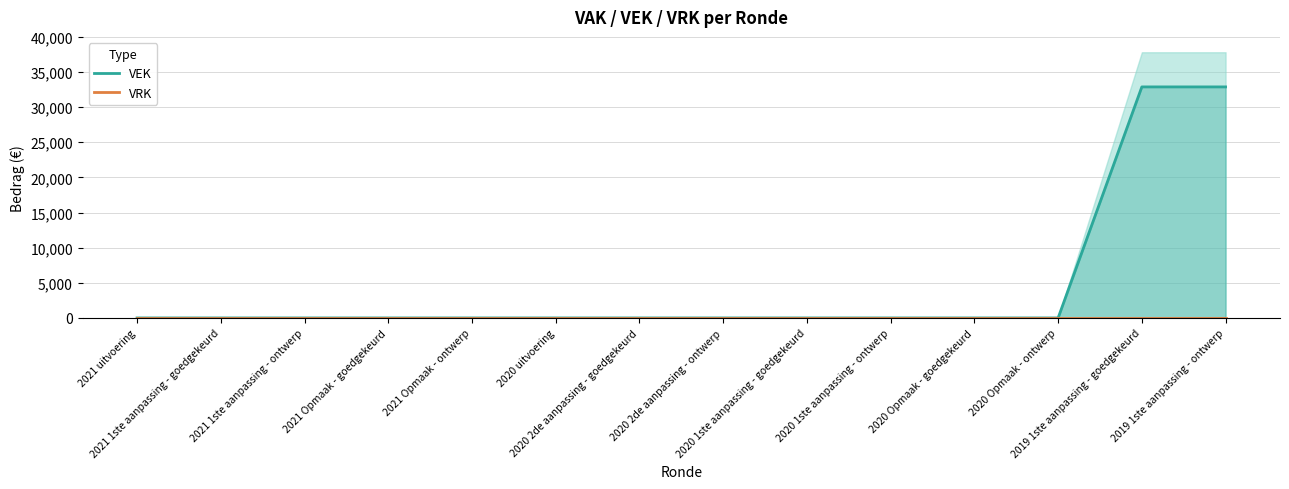

True or false: VRK and VEK cross at least once.

False